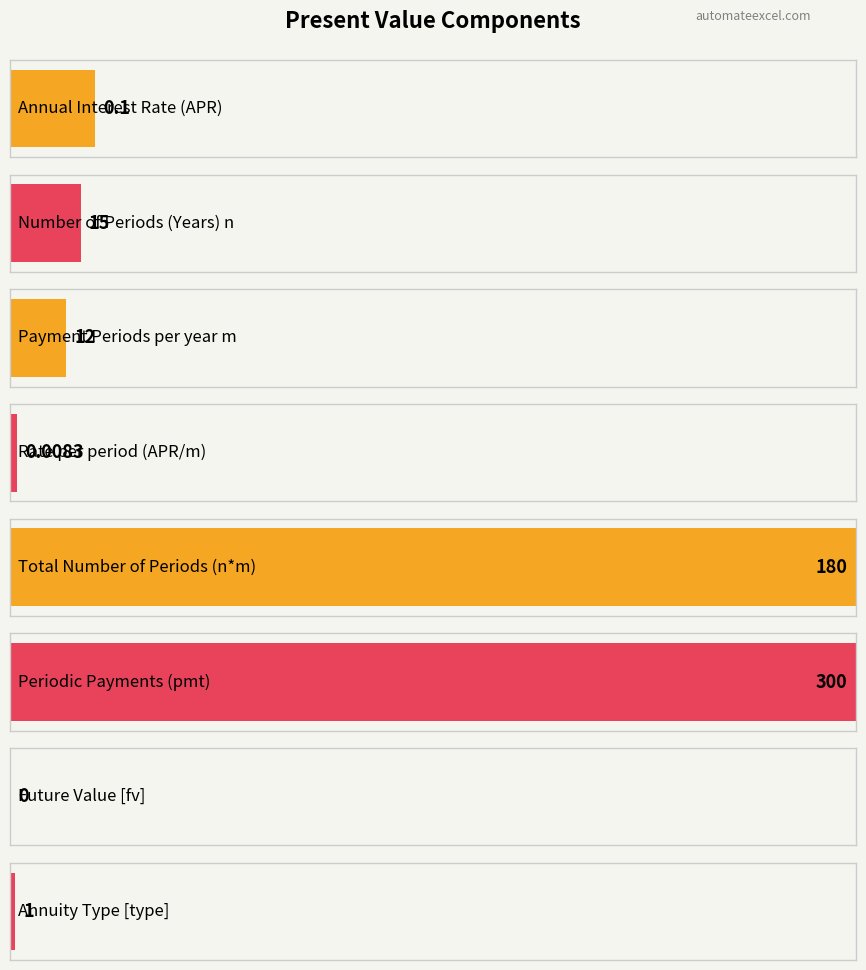

Does the chart contain any negative values?

No